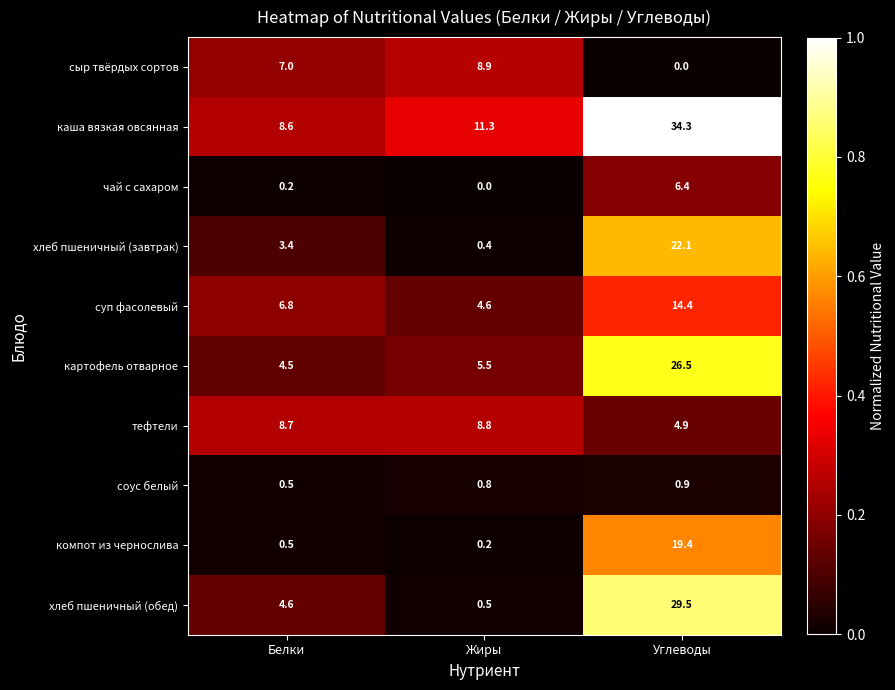

Reading left to right, list all the values displayed in this chart.

сыр твёрдых сортов: Белки=7.0	Жиры=8.9	Углеводы=0.0
каша вязкая овсянная: Белки=8.6	Жиры=11.3	Углеводы=34.3
чай с сахаром: Белки=0.2	Жиры=0.0	Углеводы=6.4
хлеб пшеничный (завтрак): Белки=3.4	Жиры=0.4	Углеводы=22.1
суп фасолевый: Белки=6.8	Жиры=4.6	Углеводы=14.4
картофель отварное: Белки=4.5	Жиры=5.5	Углеводы=26.5
тефтели: Белки=8.7	Жиры=8.8	Углеводы=4.9
соус белый: Белки=0.5	Жиры=0.8	Углеводы=0.9
компот из чернослива: Белки=0.5	Жиры=0.2	Углеводы=19.4
хлеб пшеничный (обед): Белки=4.6	Жиры=0.5	Углеводы=29.5